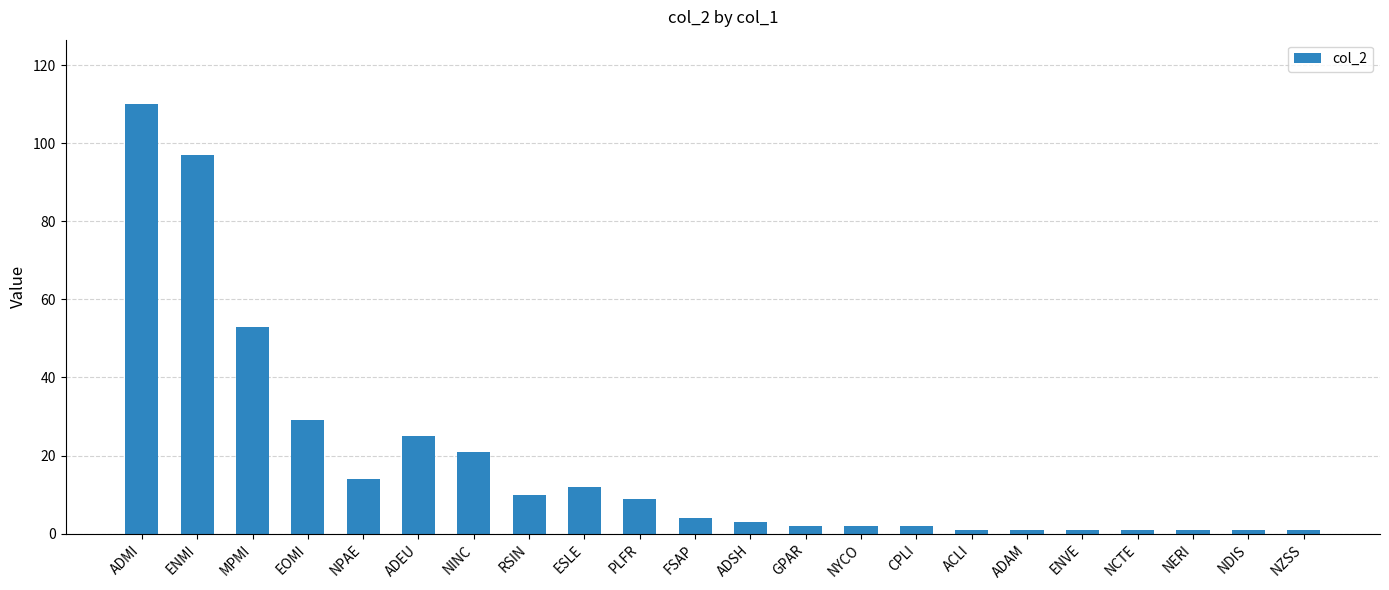

How many data points does each series have?

22